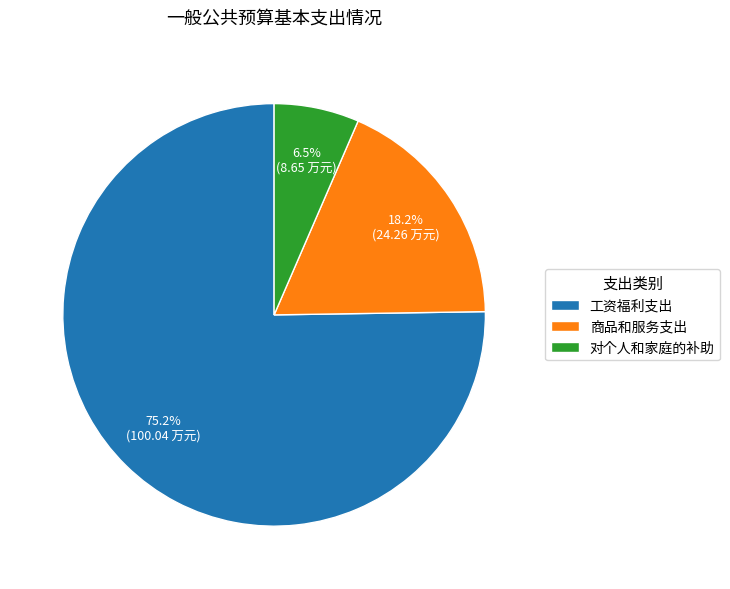

To the nearest percent, what is the combined percentage of 商品和服务支出 and 对个人和家庭的补助?

25%